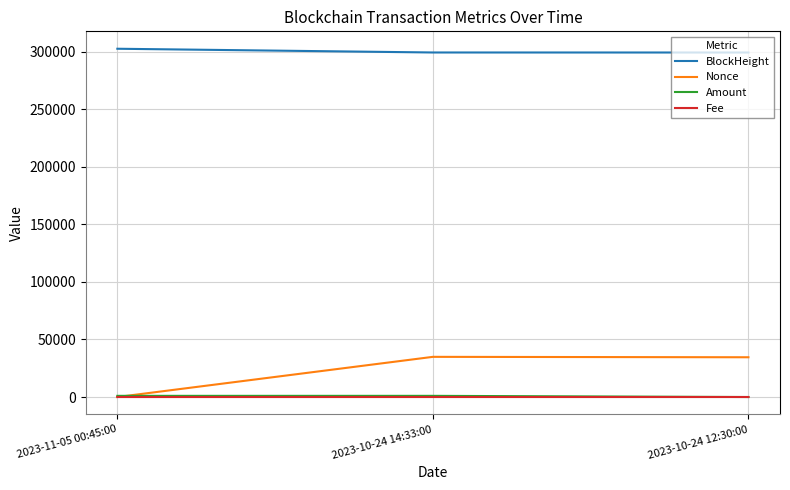

Where does the BlockHeight series first go above 299457?

2023-11-05 00:45:00